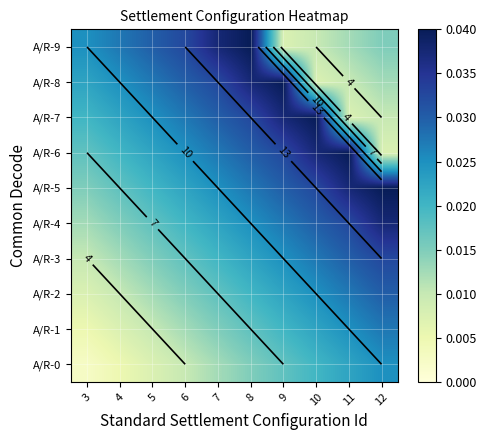

At which label is A/R-1 closest to 0?

3